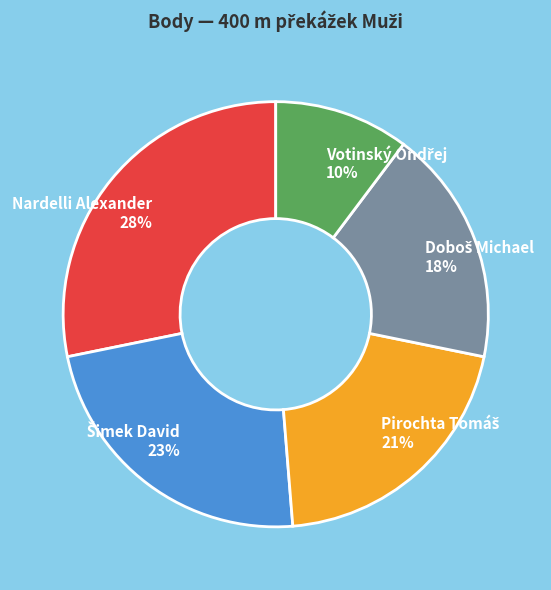

Is there a majority slice in this chart?

No